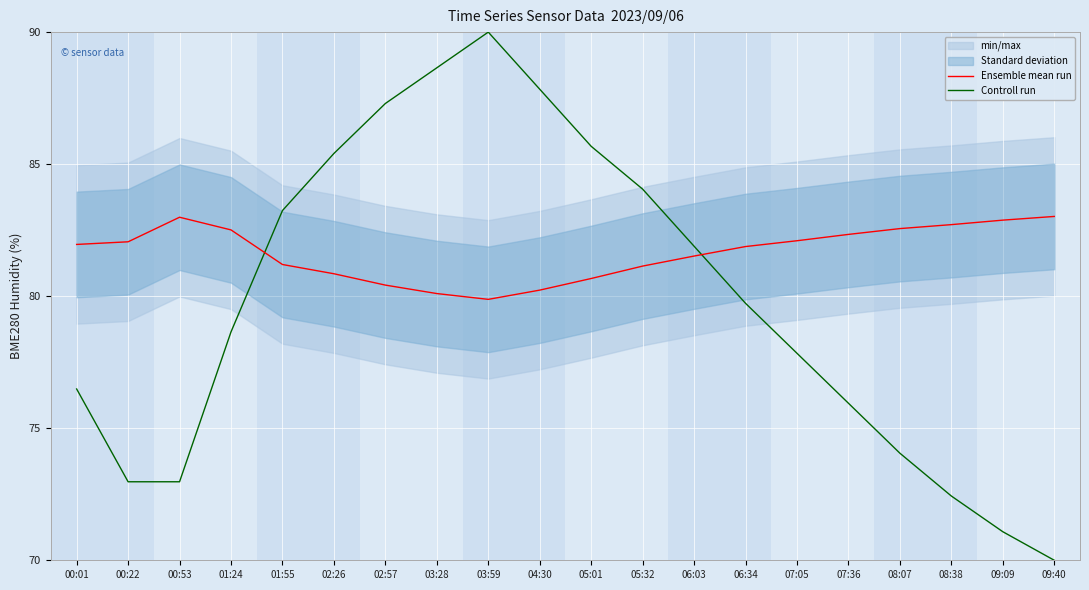

The value of Controll run at 05:01 is 125.0. True or false?

False